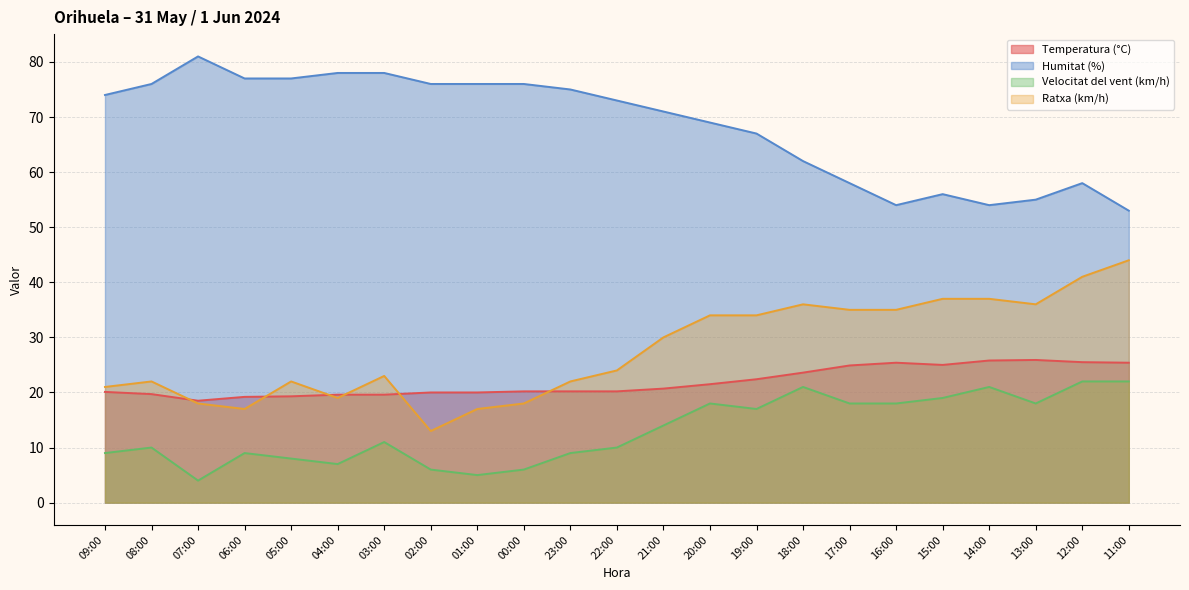

The value of Temperatura (°C) at 15:00 is 25.0. True or false?

True